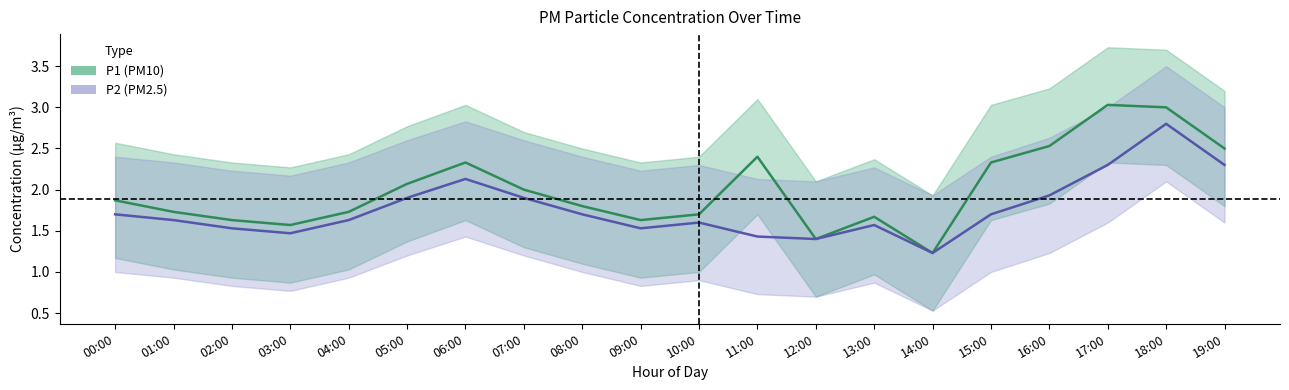

Reading right to left, what are all the values shown in this chart?

P1 (PM10): 2.5	3.0	3.0	2.5	2.3	1.2	1.7	1.4	2.4	1.7	1.6	1.8	2.0	2.3	2.1	1.7	1.6	1.6	1.7	1.9
P2 (PM2.5): 2.3	2.8	2.3	1.9	1.7	1.2	1.6	1.4	1.4	1.6	1.5	1.7	1.9	2.1	1.9	1.6	1.5	1.5	1.6	1.7